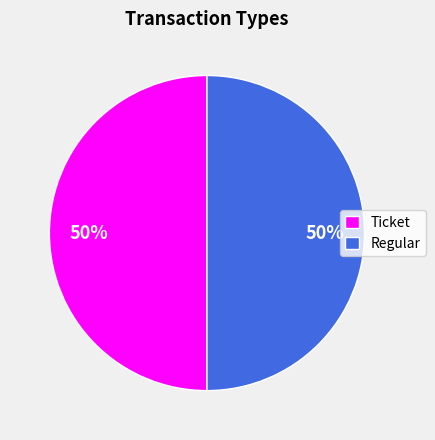

To the nearest percent, what is the average slice percentage?

50%